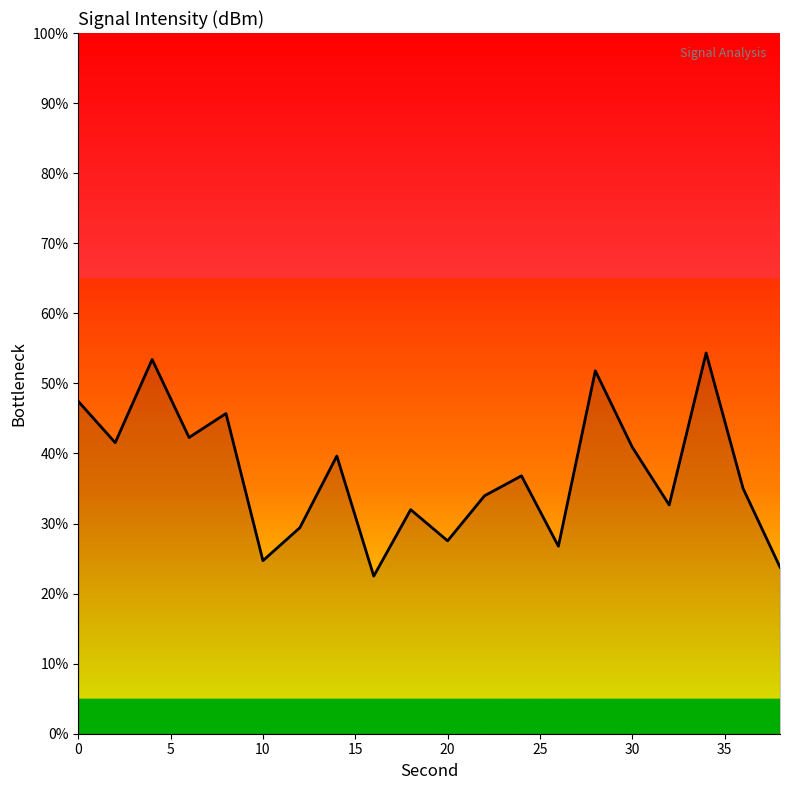

What is the maximum value shown in the chart?

54.3